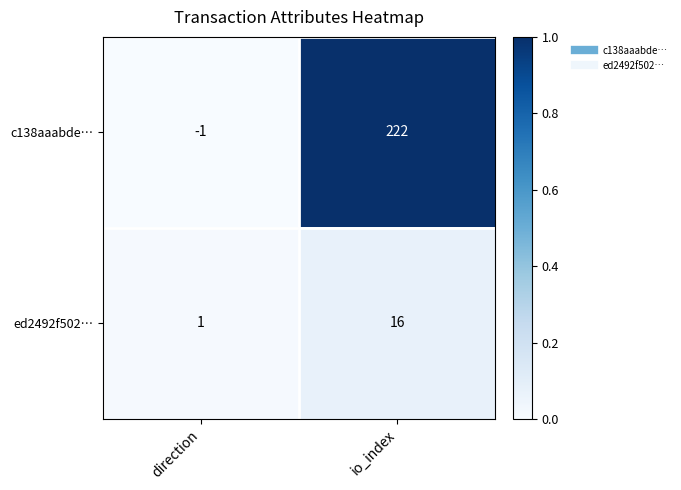

At which label is c138aaabde… closest to 110?

direction